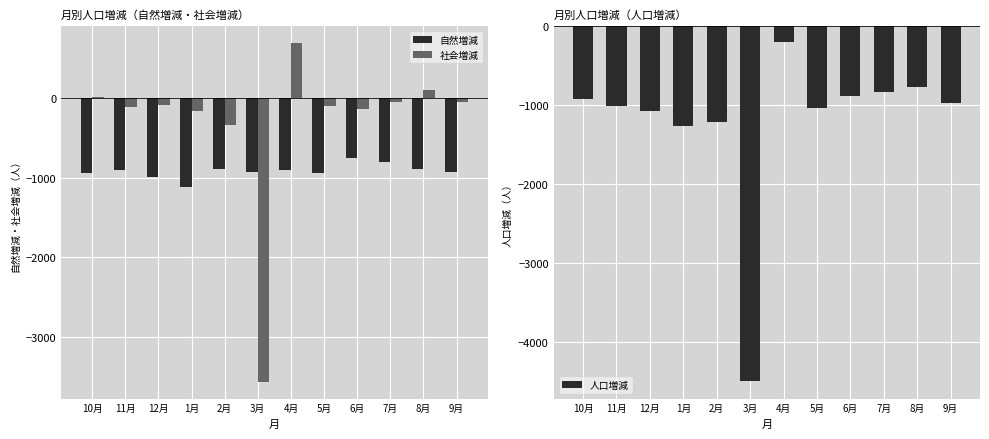

What is the label of the 11th bar from the right?

11月